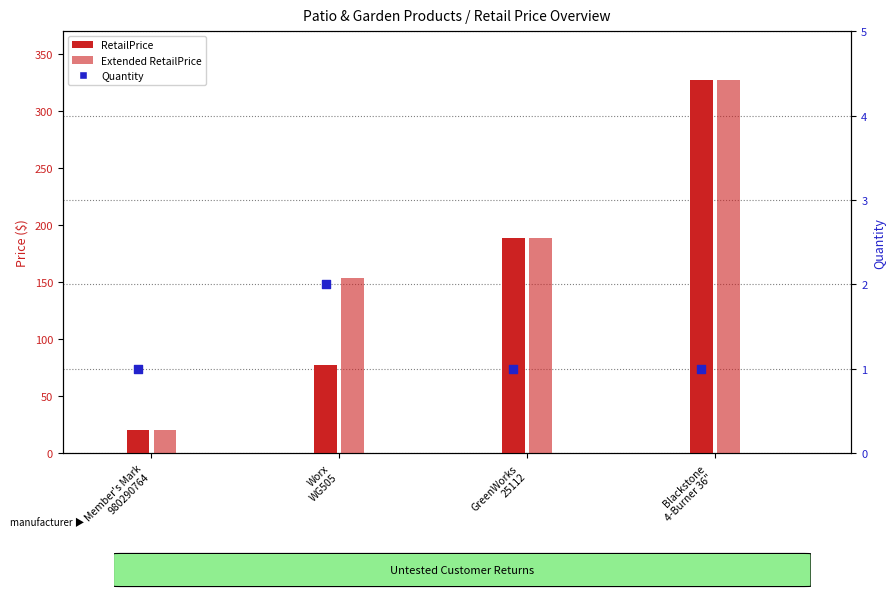

Which series has the largest total across all categories?

Extended RetailPrice